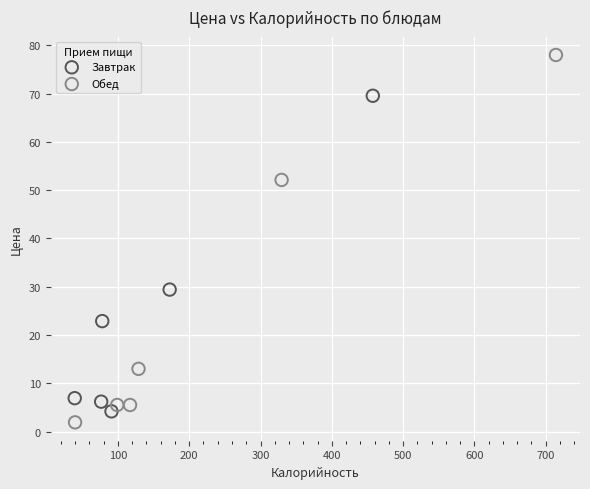

Which series reaches the maximum Y coordinate?

Обед